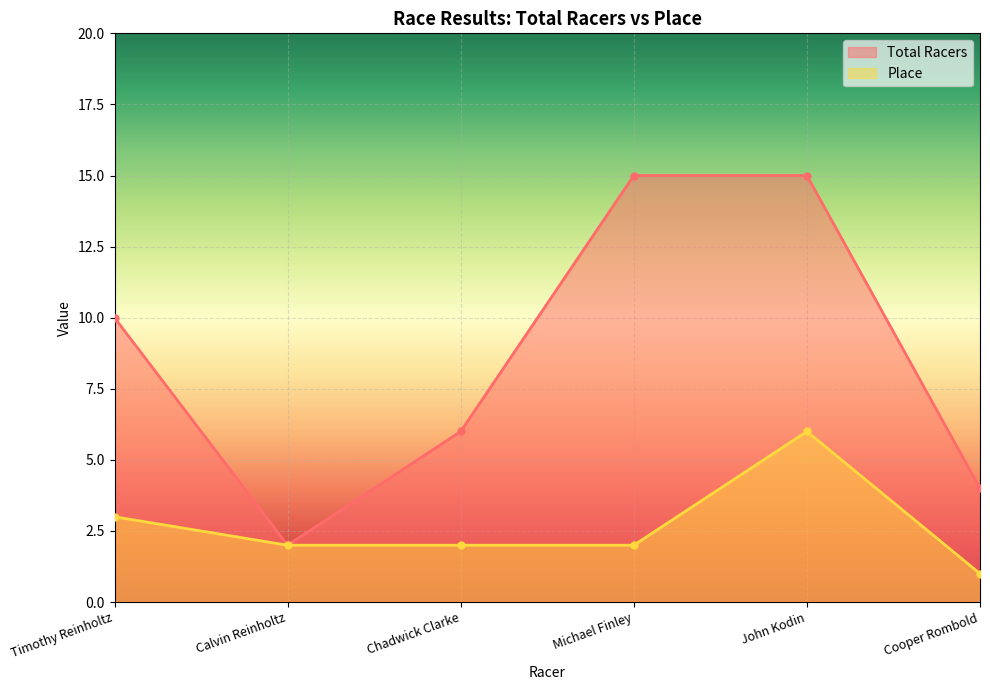

Where is Place nearest to the value 3?

Timothy Reinholtz